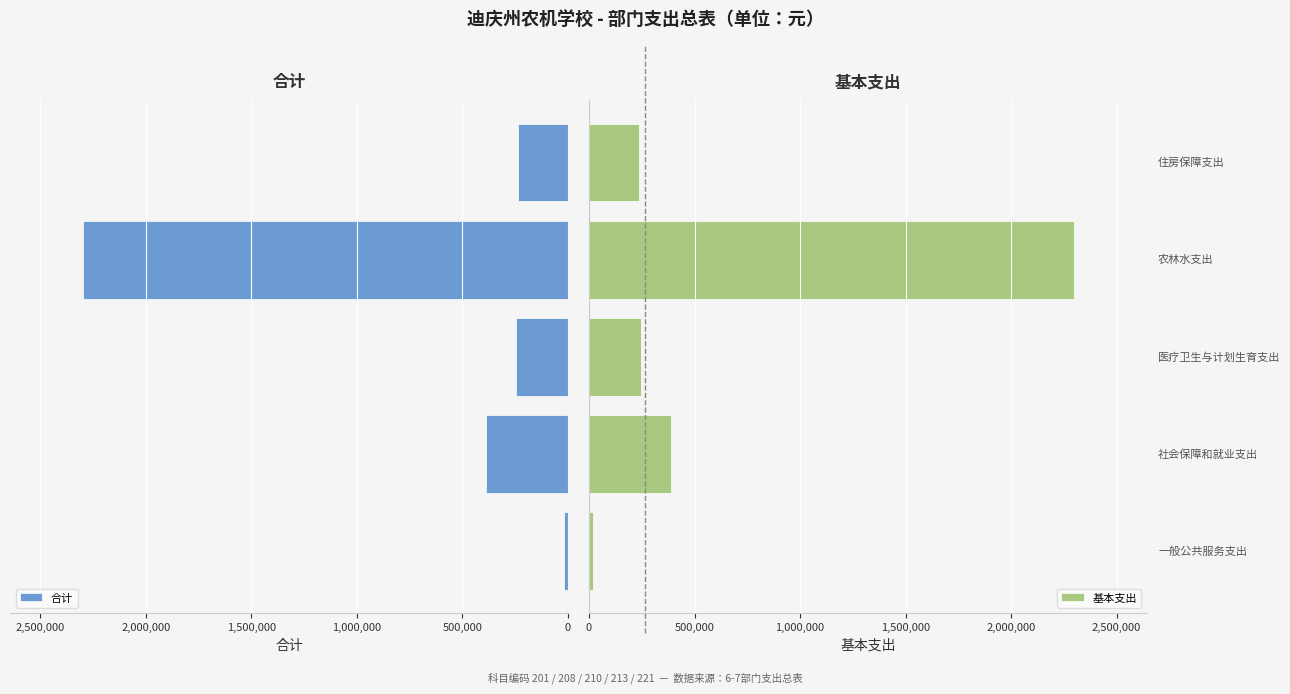

What is the smallest value displayed?

18000.0